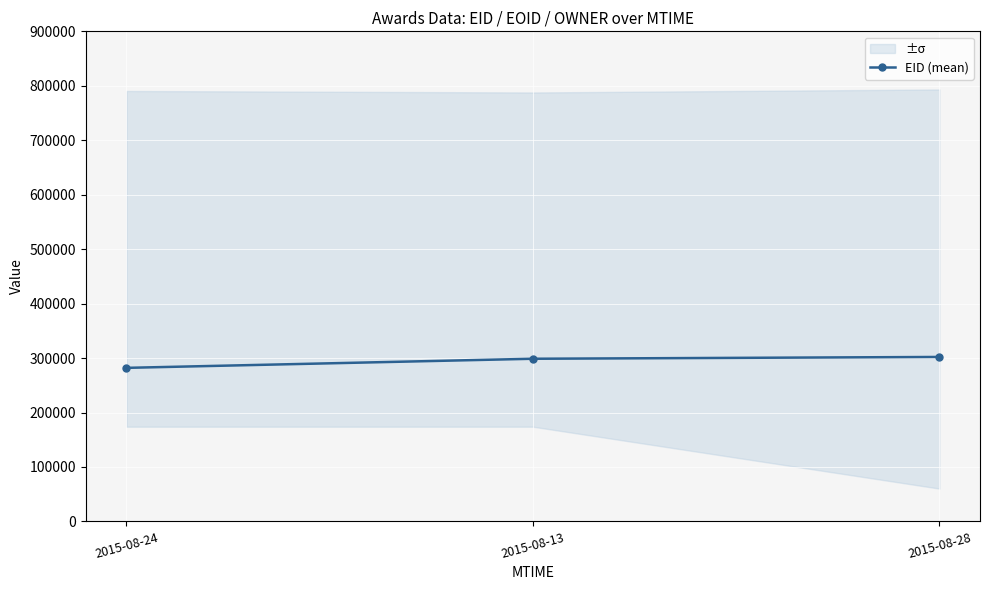

What is the difference between the maximum and minimum values?

20019